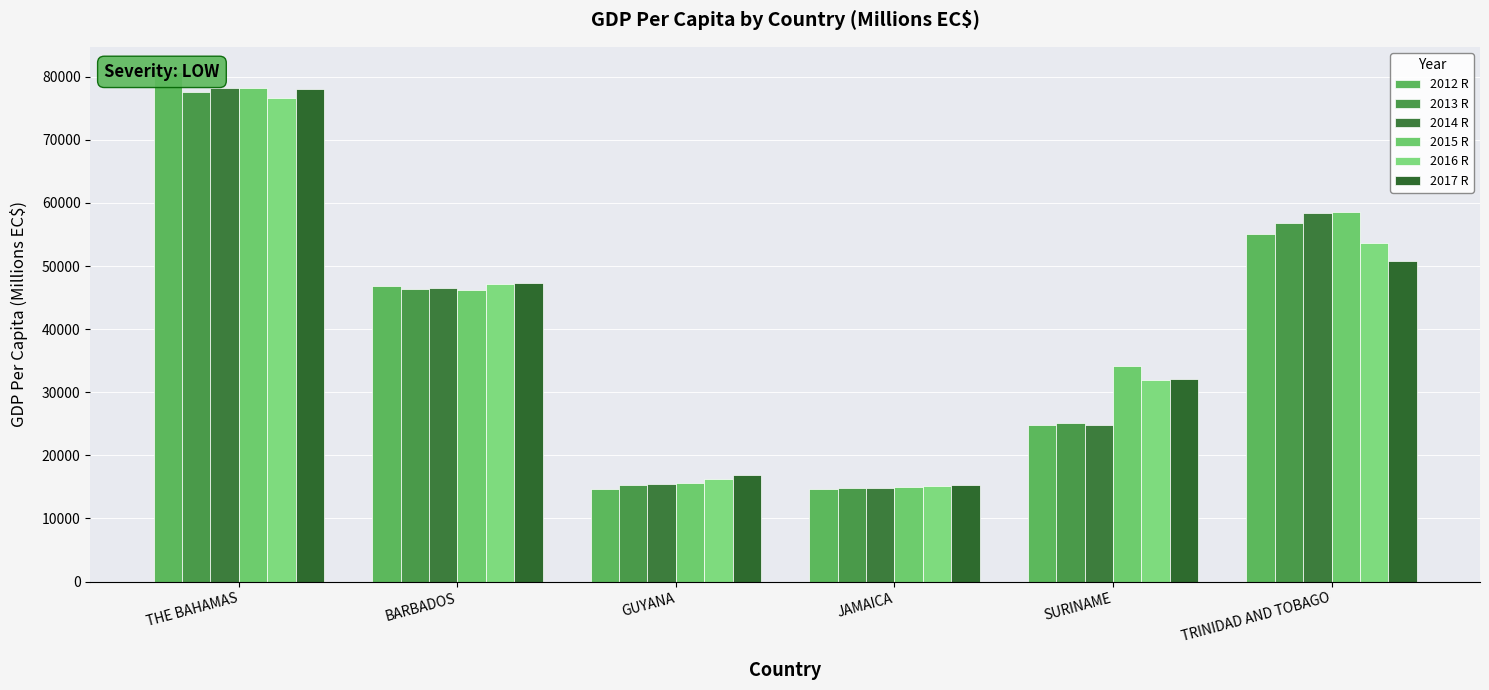

At how many categories does at least one series exceed 51191?

2